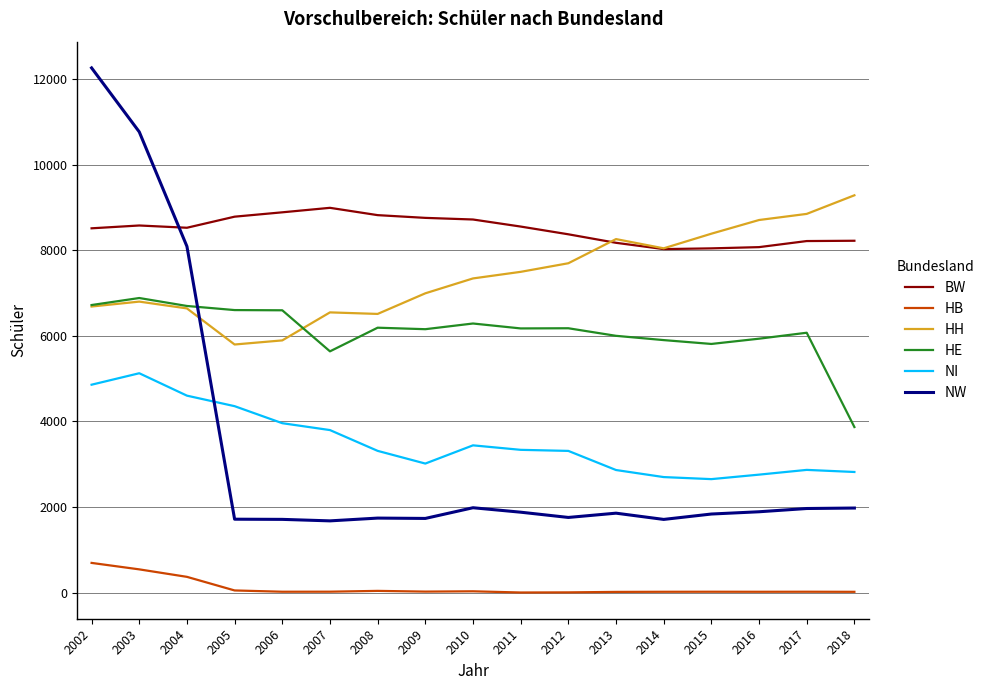

True or false: BW and NI intersect in this chart.

False